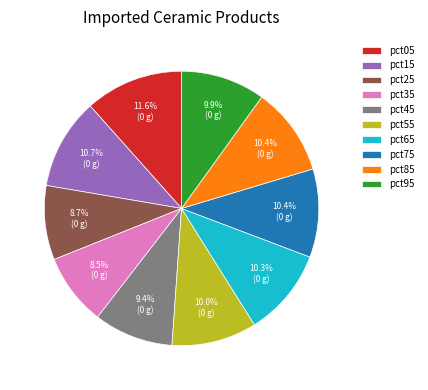

How many segments does this pie chart have?

10